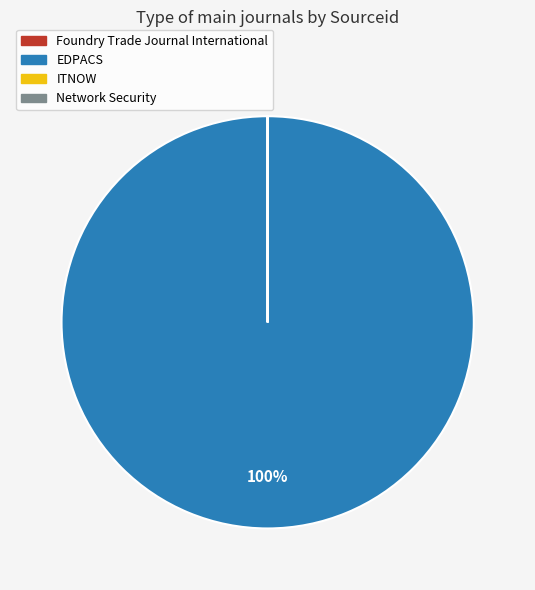

True or false: EDPACS accounts for 93% of the total.

False